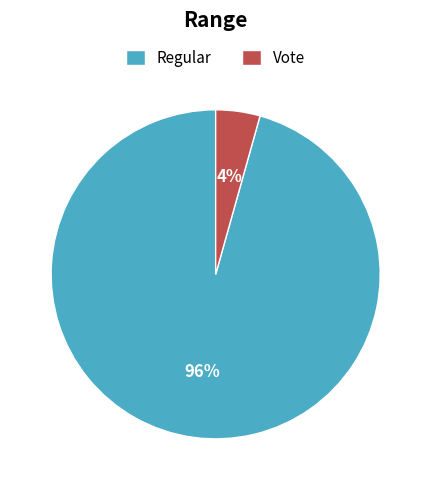

To the nearest percent, what percentage of the pie is Regular?

96%